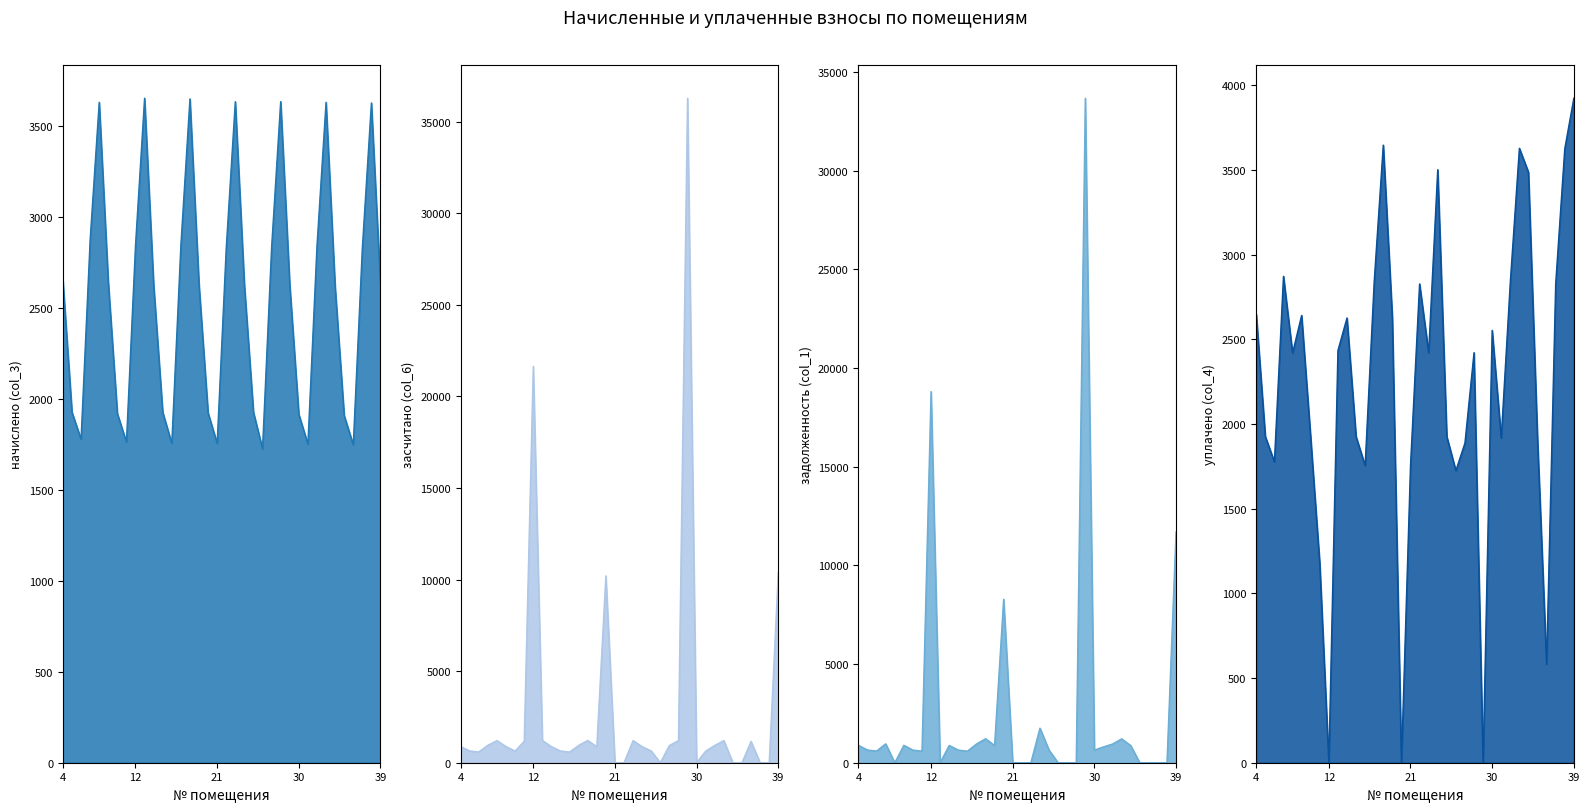

Which series has the largest total across all categories?

засчитано (col_6)